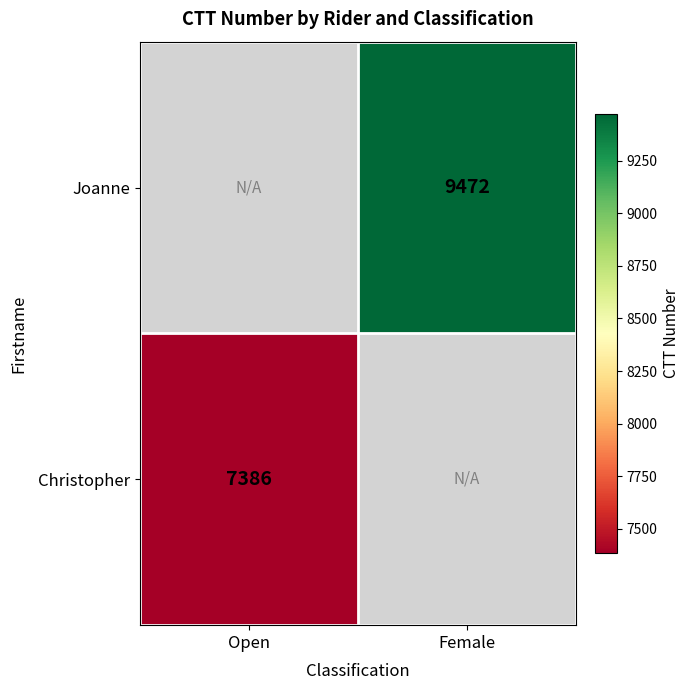

Is it true that Christopher equals 11755 at Open?

False